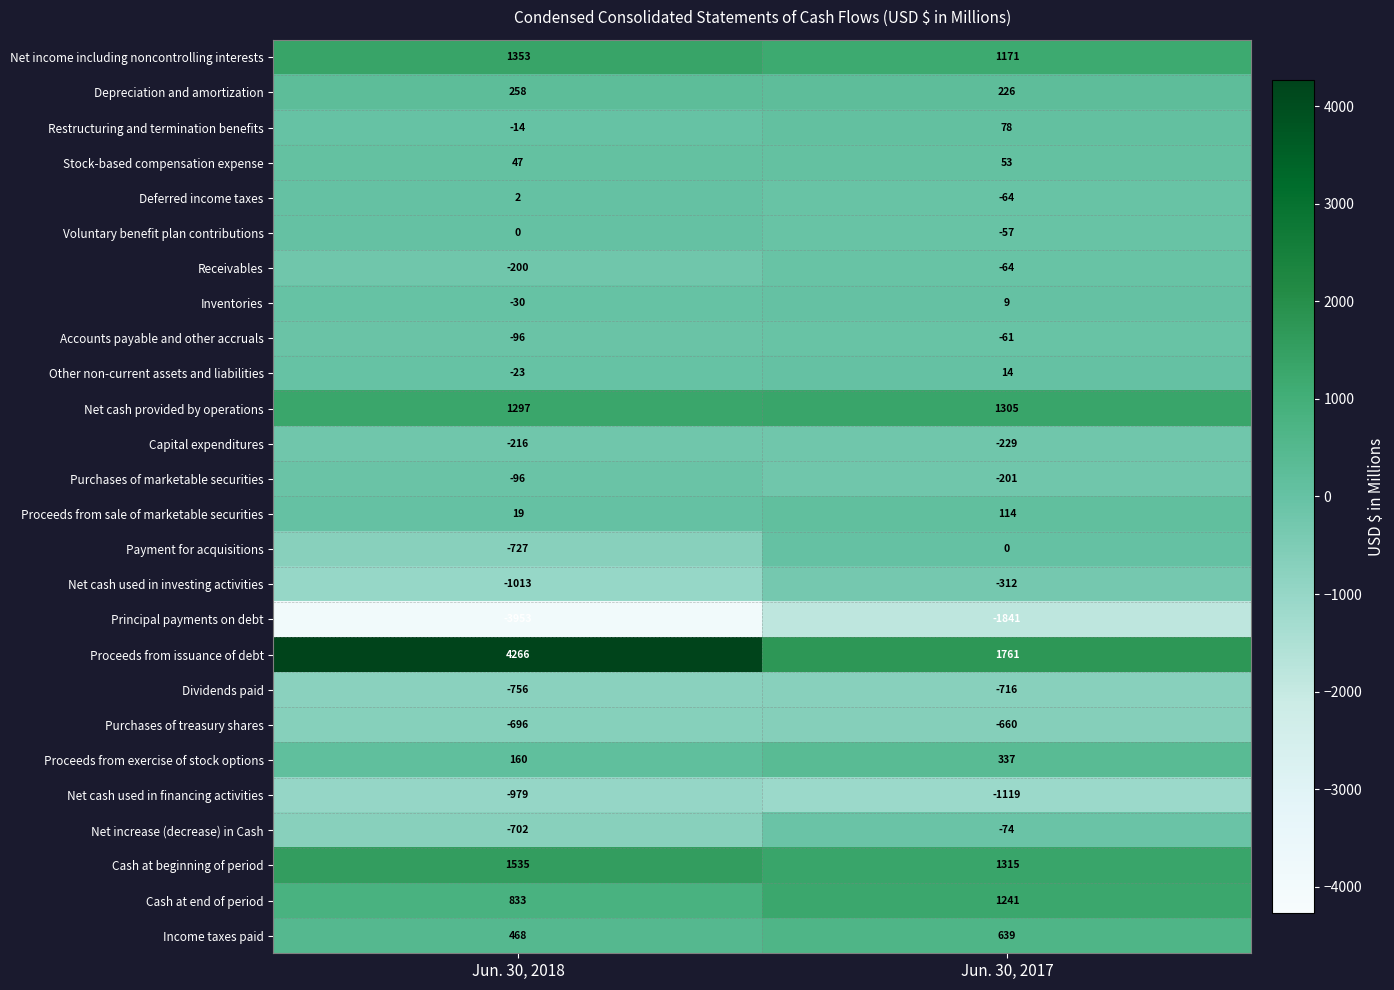

Which series has the largest total across all categories?

Proceeds from issuance of debt